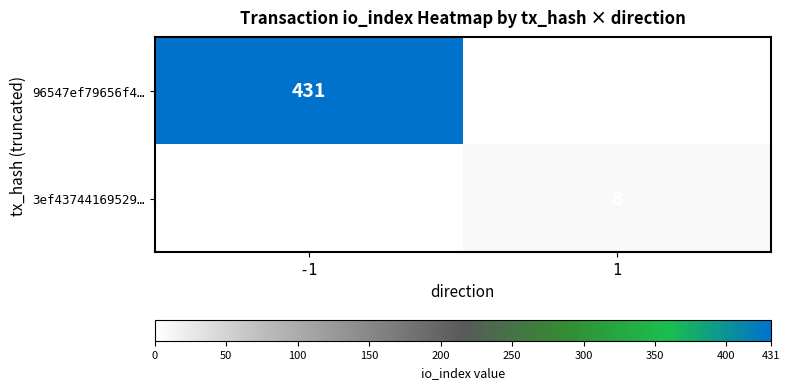

True or false: 3ef43744169529… has a value of 8 at 1.

True